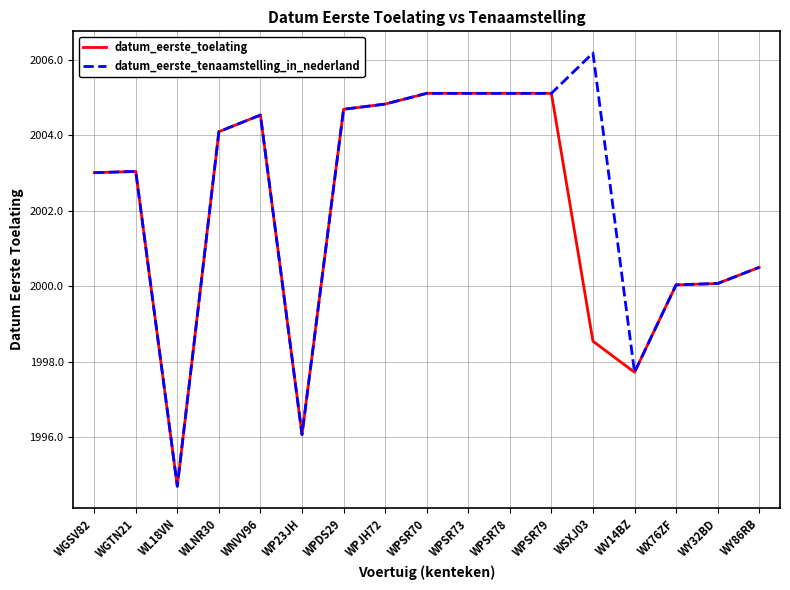

What value does the datum_eerste_tenaamstelling_in_nederland series have at WGSV82?

2003.0